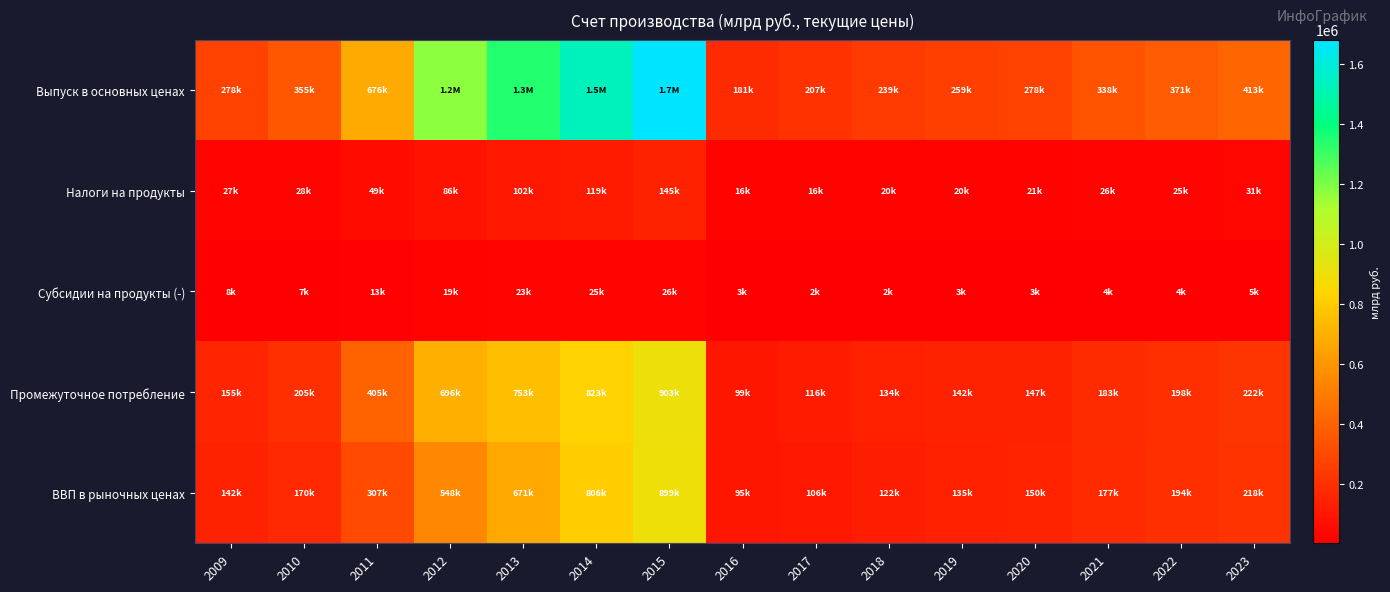

Which series changed the most between 2013 and 2017?

Выпуск в основных ценах